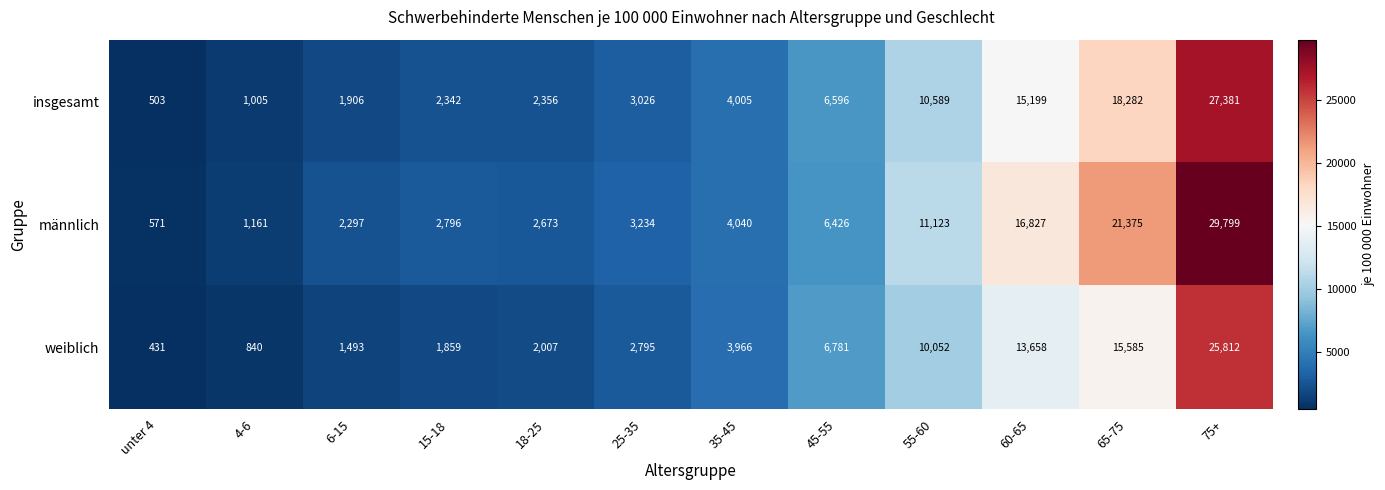

Which series changed the most between 45-55 and 75+?

männlich